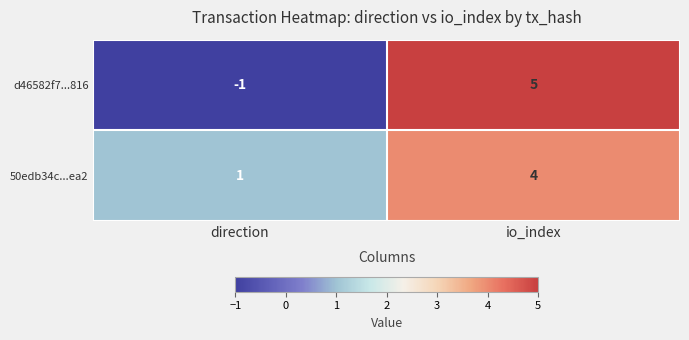

List the series in order of their overall mean, lowest first.

d46582f7...816, 50edb34c...ea2